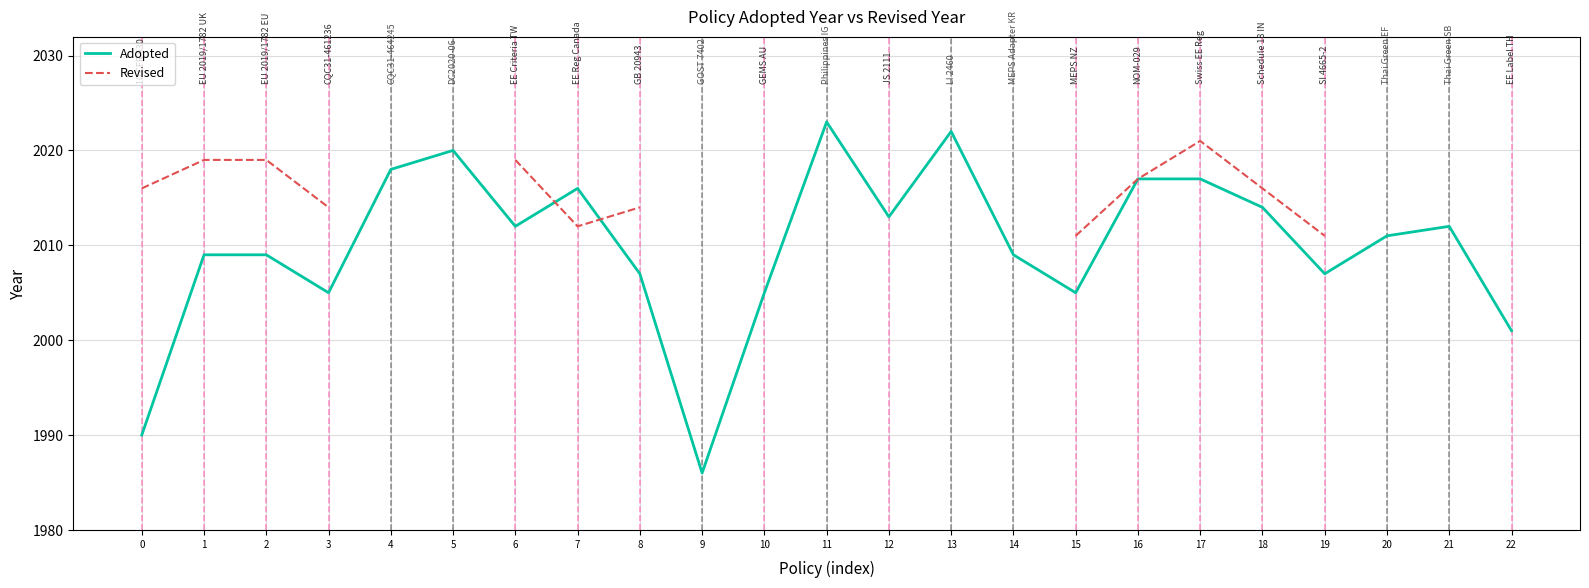

What are all the series names shown in the legend?

Adopted, Revised